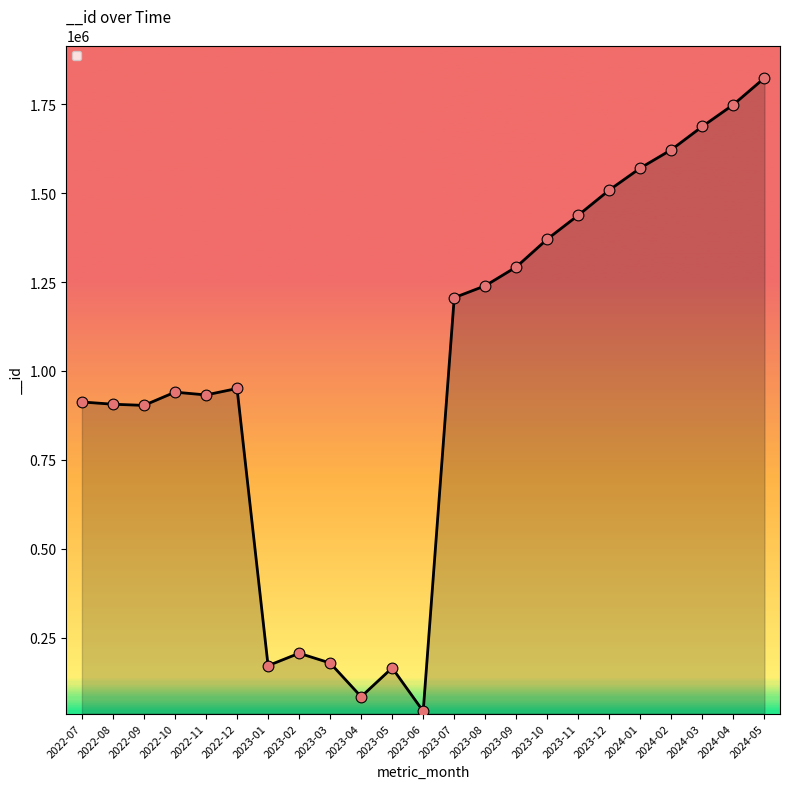

What is the change in value from 2022-09 to 2023-03?

-724603